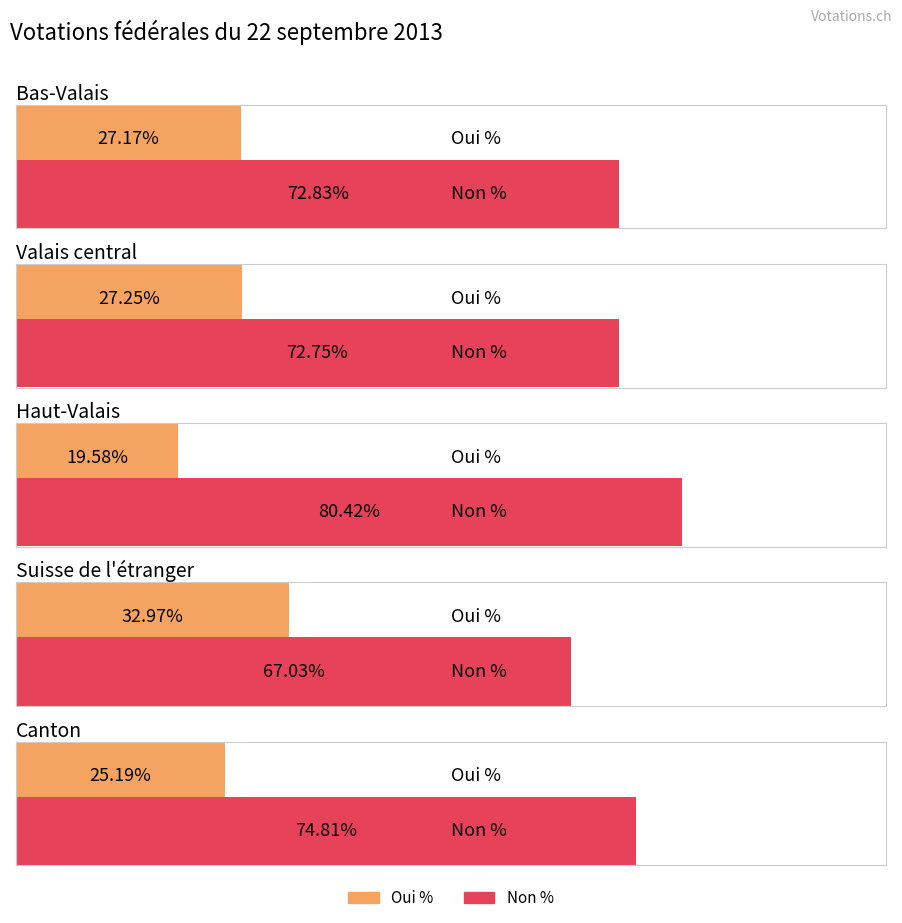

What is the difference between the second highest and second lowest values in the Oui % series?

2.1